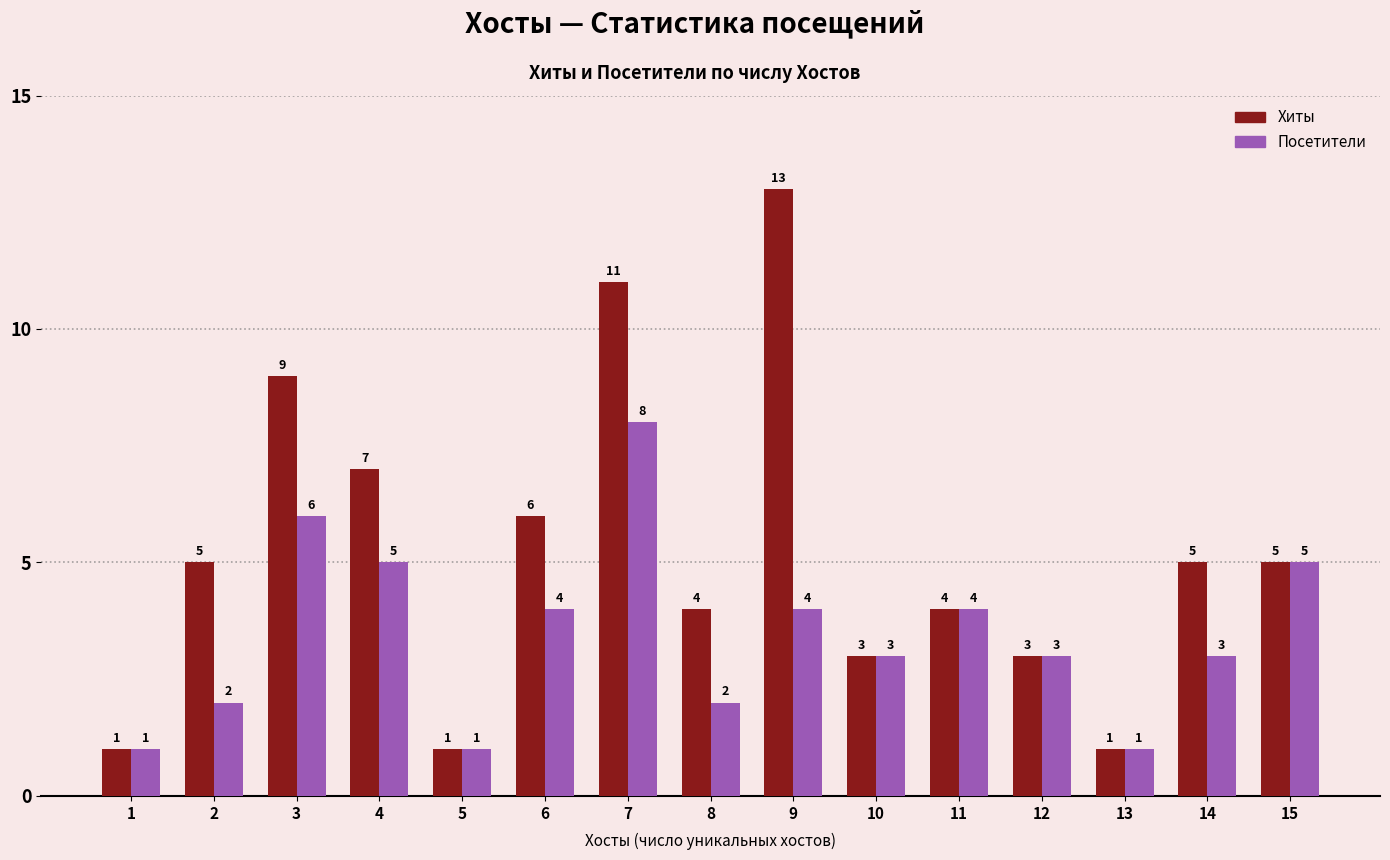

What is the maximum value for Хиты?

13